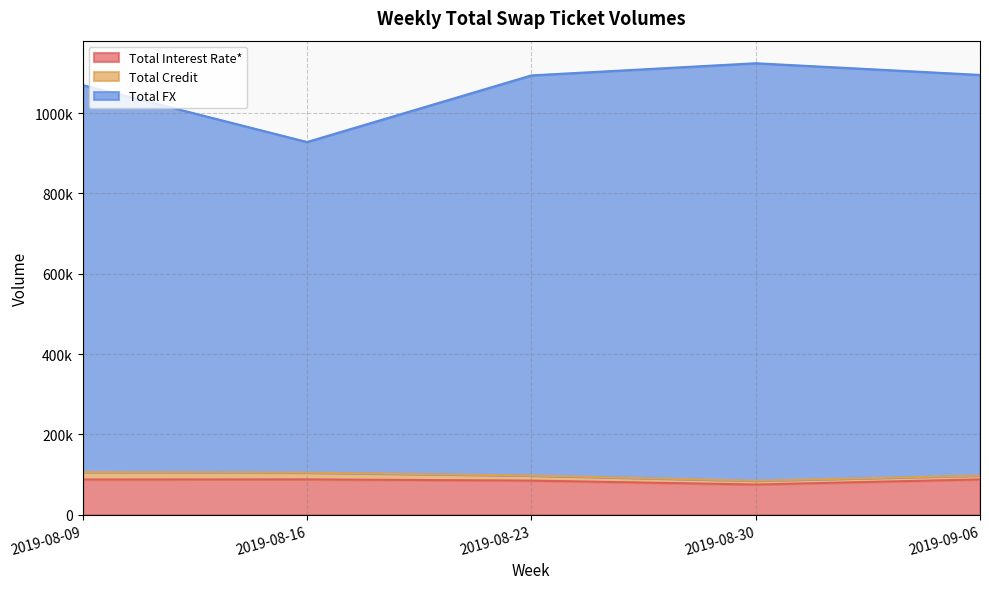

What are all the series names shown in the legend?

Total Interest Rate*, Total Credit, Total FX